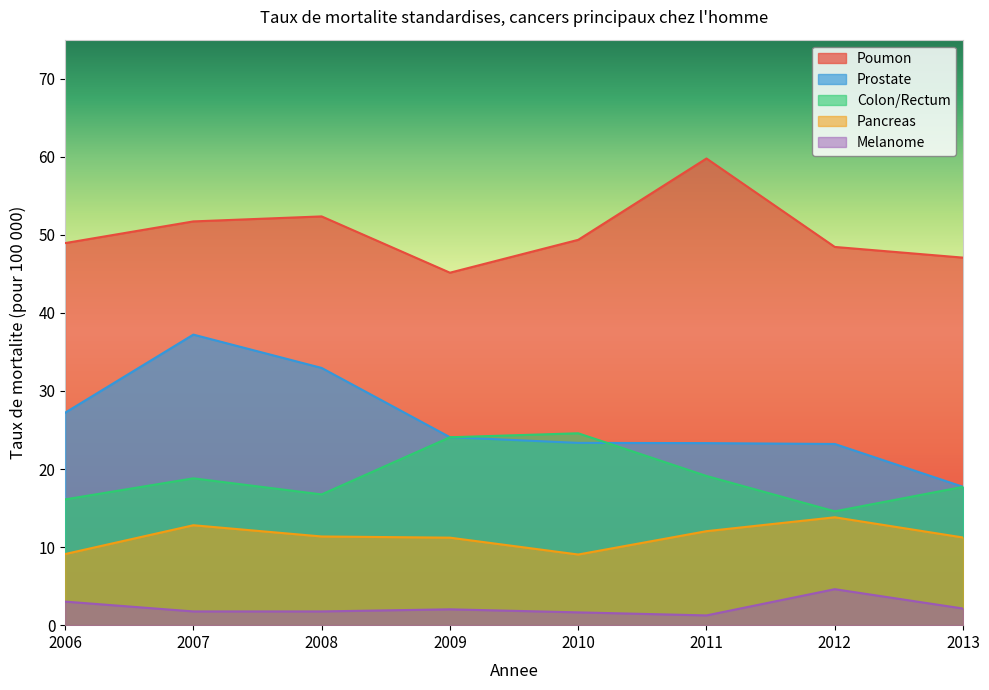

At which category does Prostate reach its first local peak?

2007